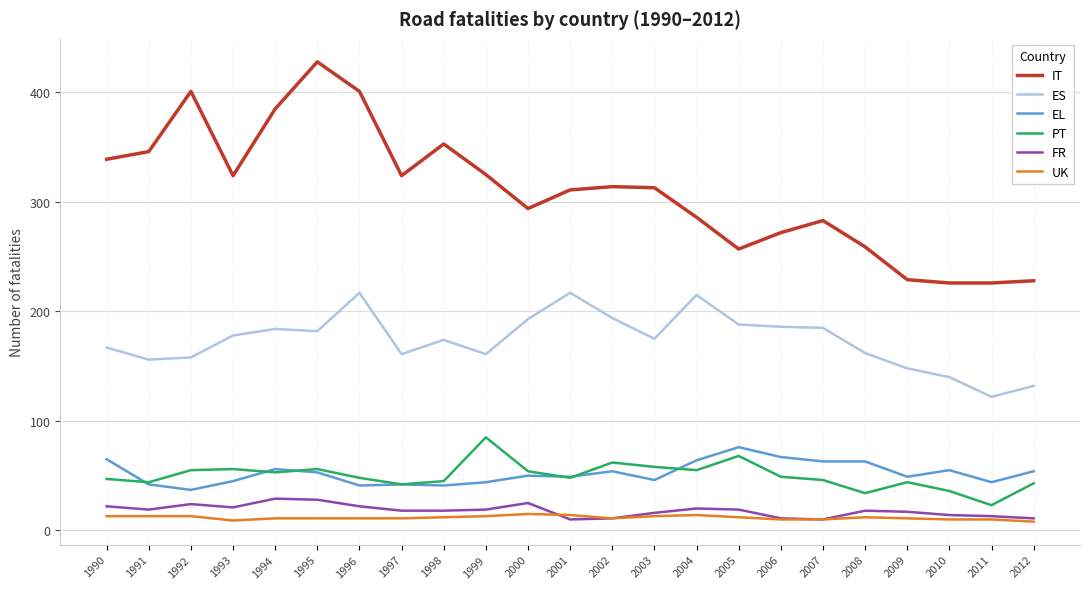

Where does the UK series first go above 11?

1990